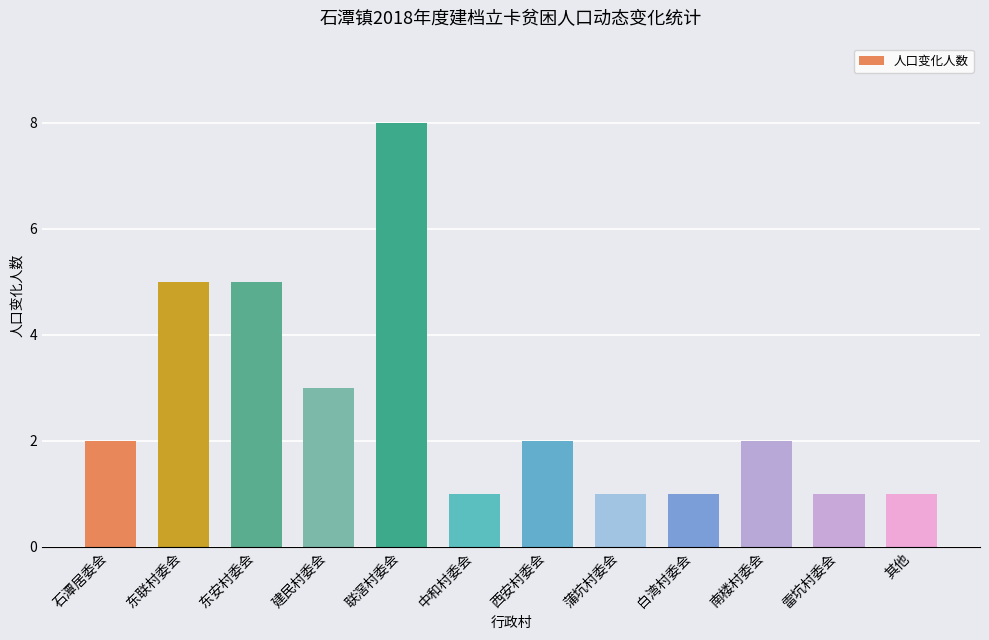

What is the minimum value shown in the chart?

1